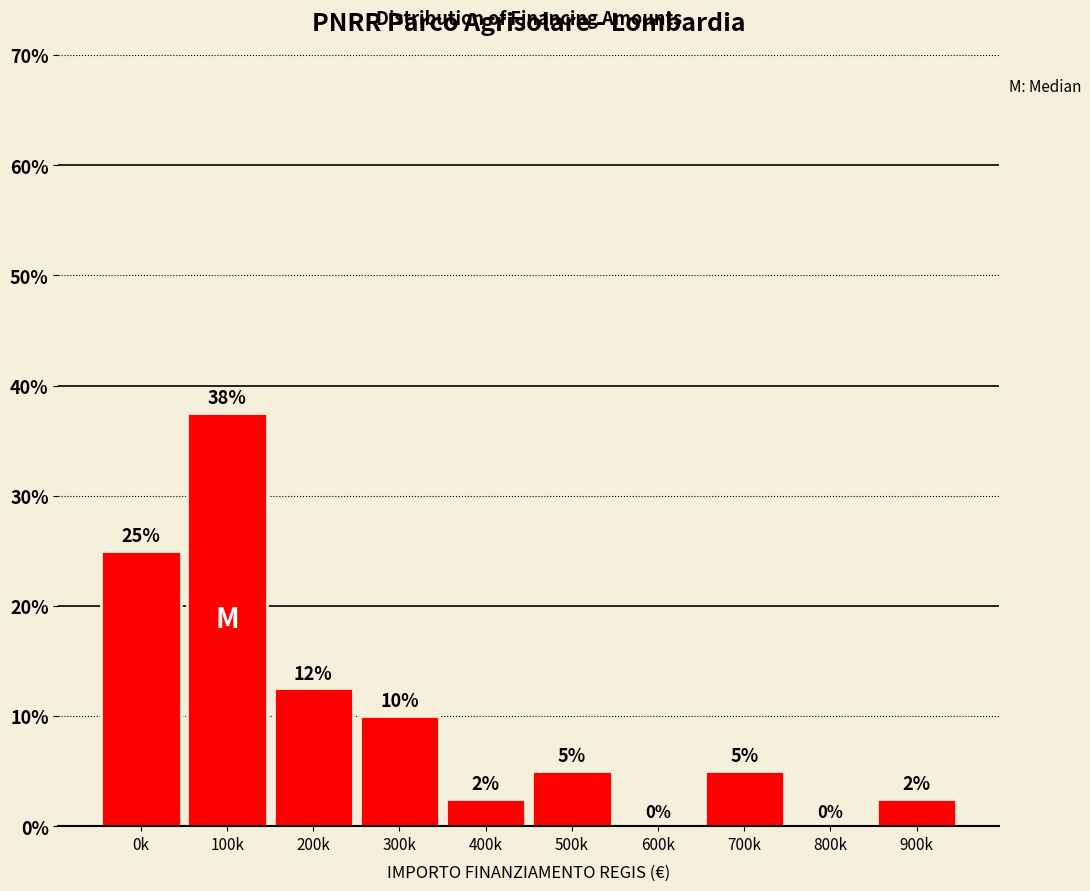

What is the maximum value shown in the chart?

37.5